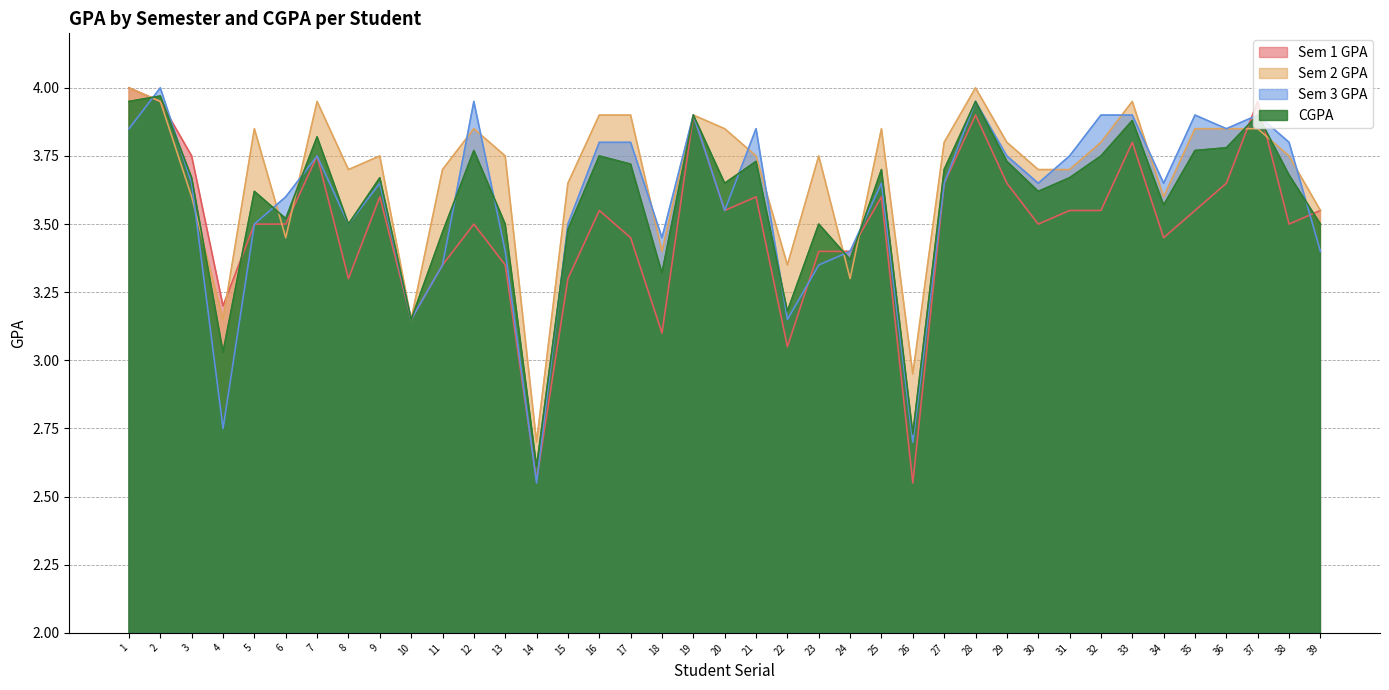

What is the difference between the highest and lowest values at 32?

0.4